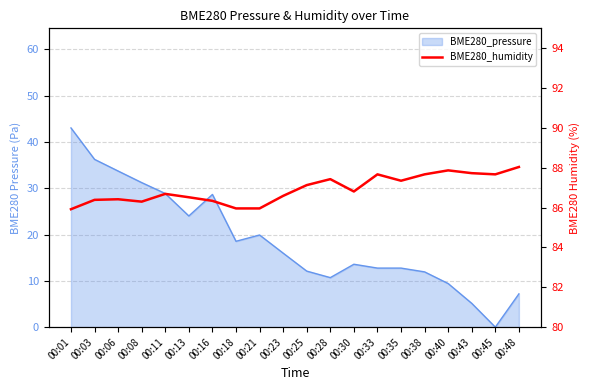

At which category does the data reach its first local valley?

00:08